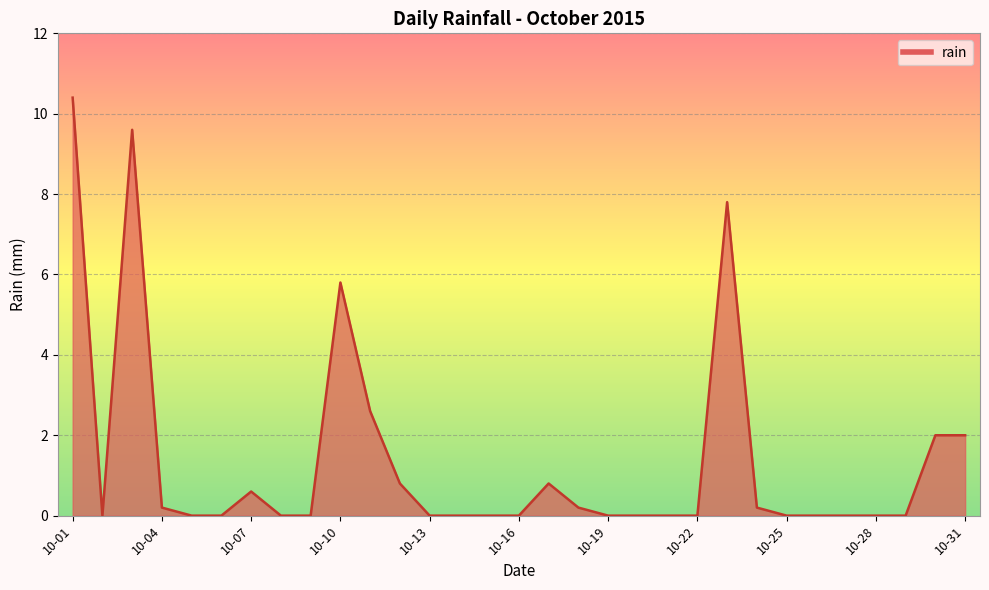

What is the difference between the maximum and minimum values?

10.4